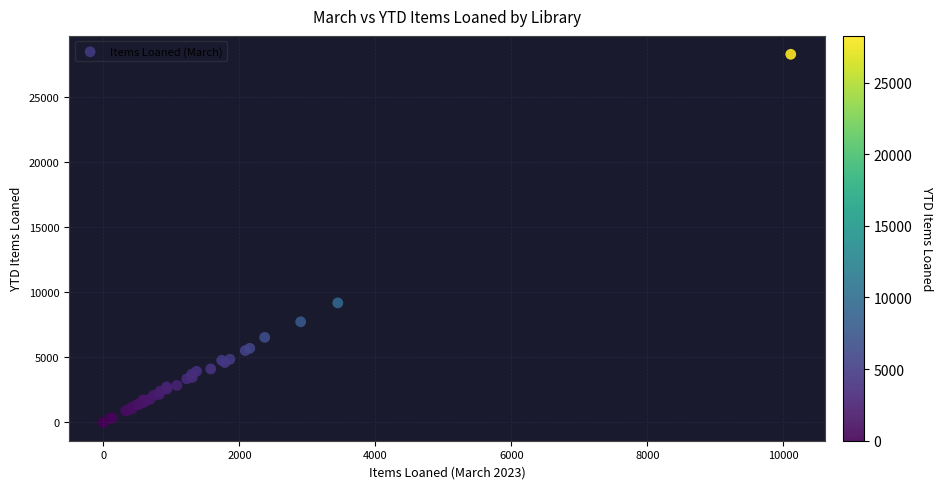

What Y value in the scatter plot is closest to 14128?

9170